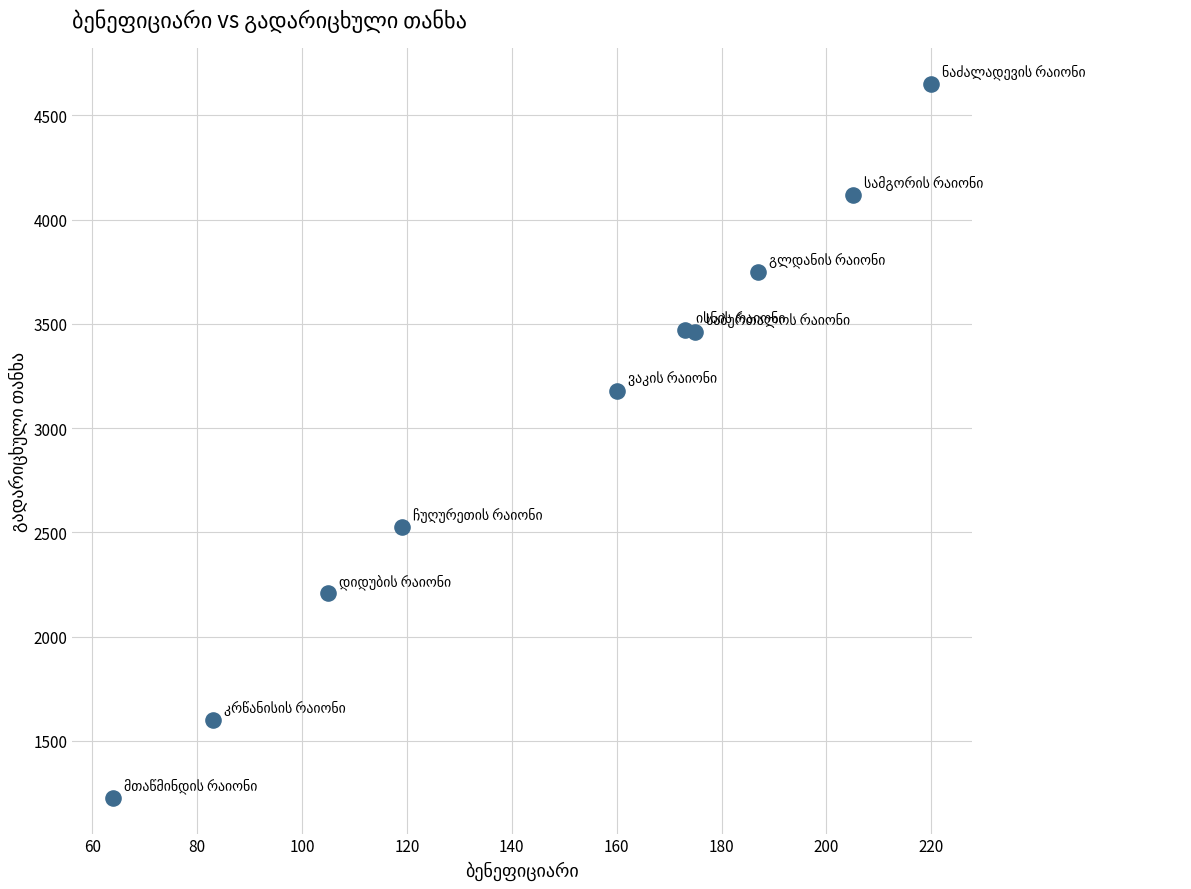

What is the range of X values (max minus min)?

156